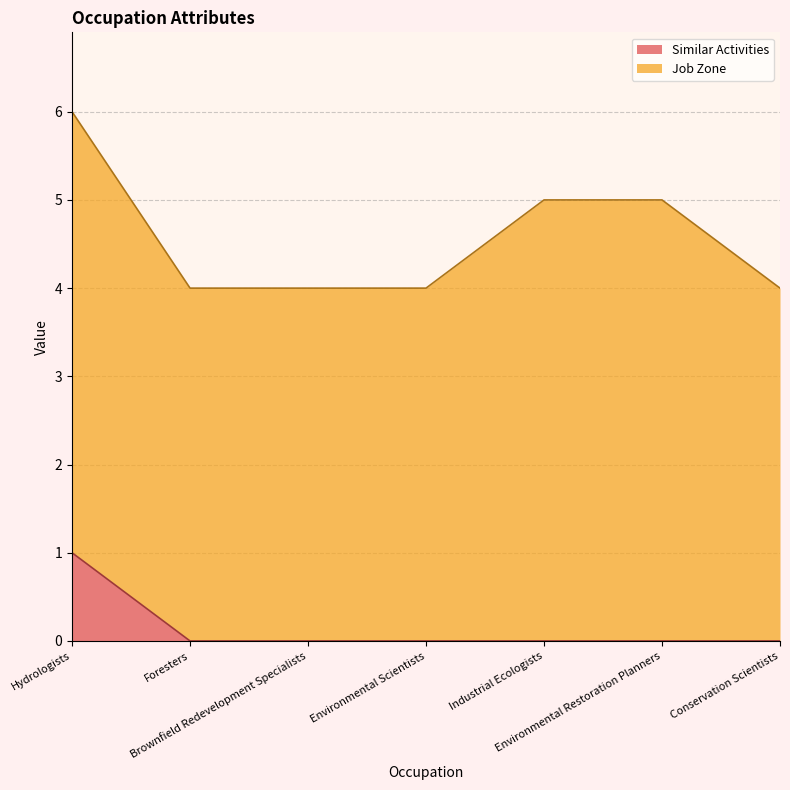

Does the chart have visible grid lines?

Yes